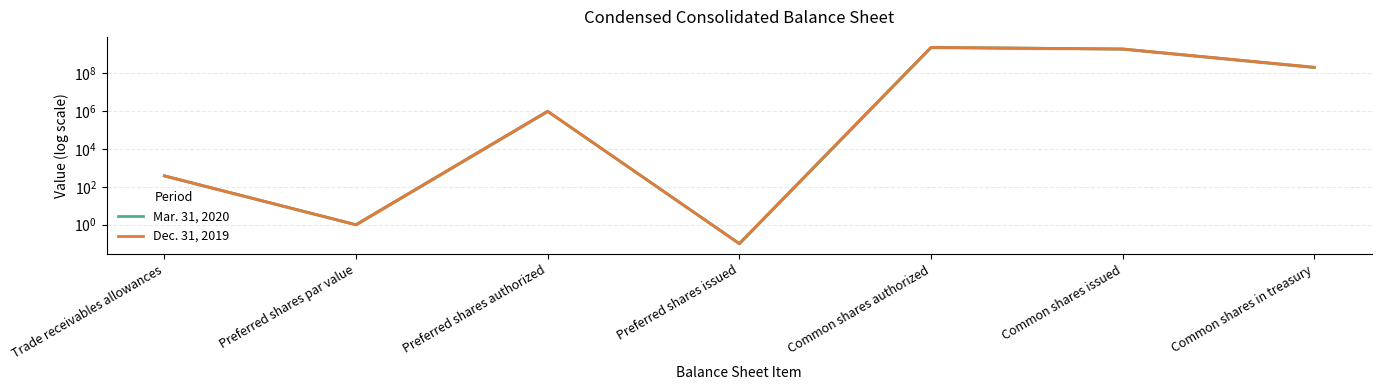

Which series has the widest spread of values?

Mar. 31, 2020